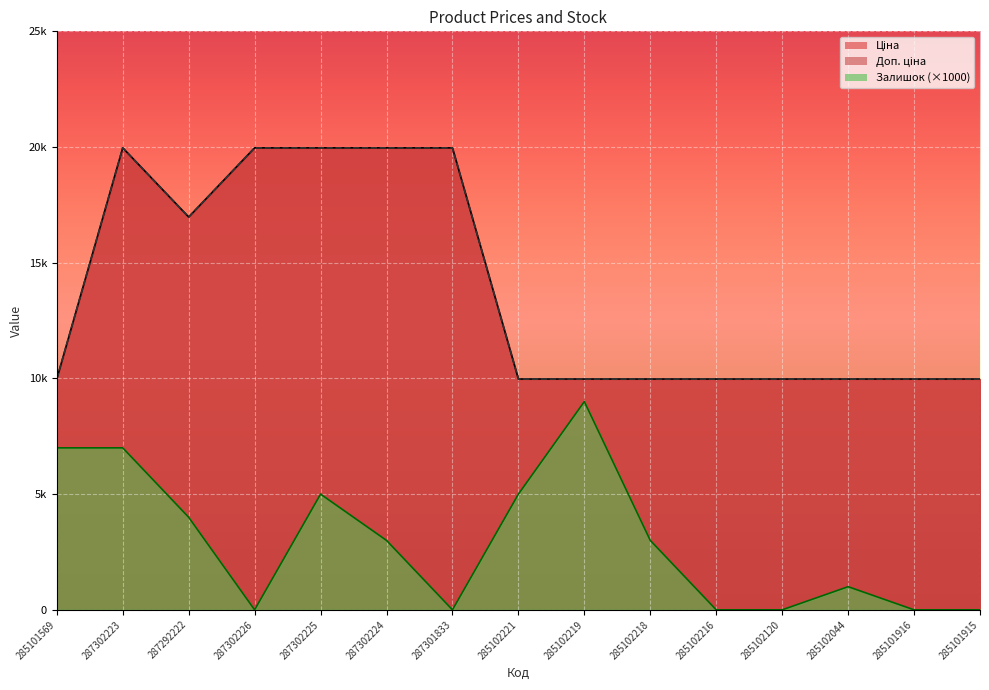

Does the chart display data point markers on the line(s)?

No